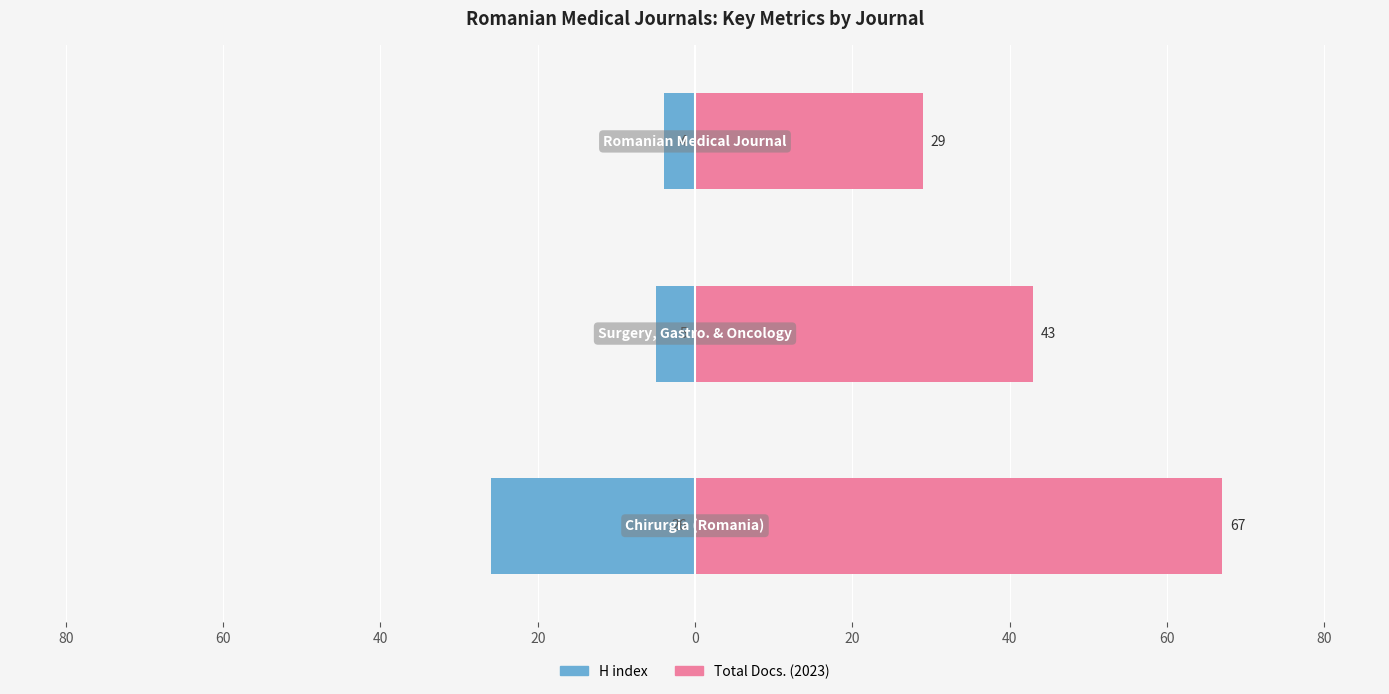

At how many categories does at least one series exceed 30?

2